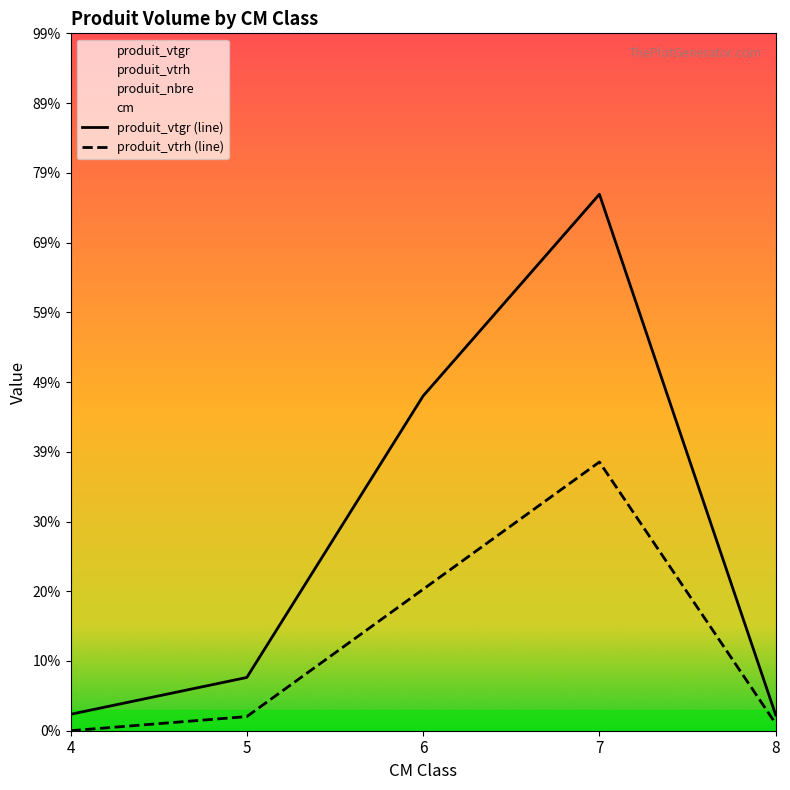

Where does the produit_vtrh series first go above 2?

6